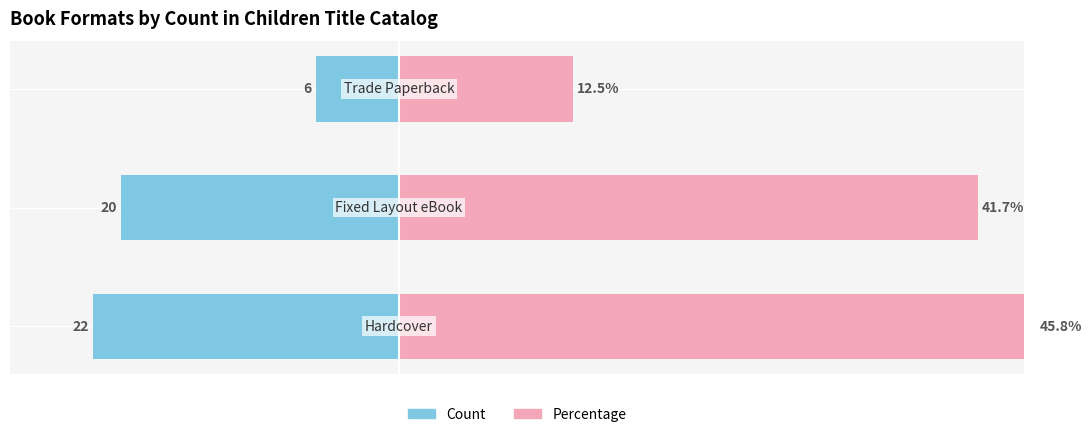

How many bars are there in each group?

2